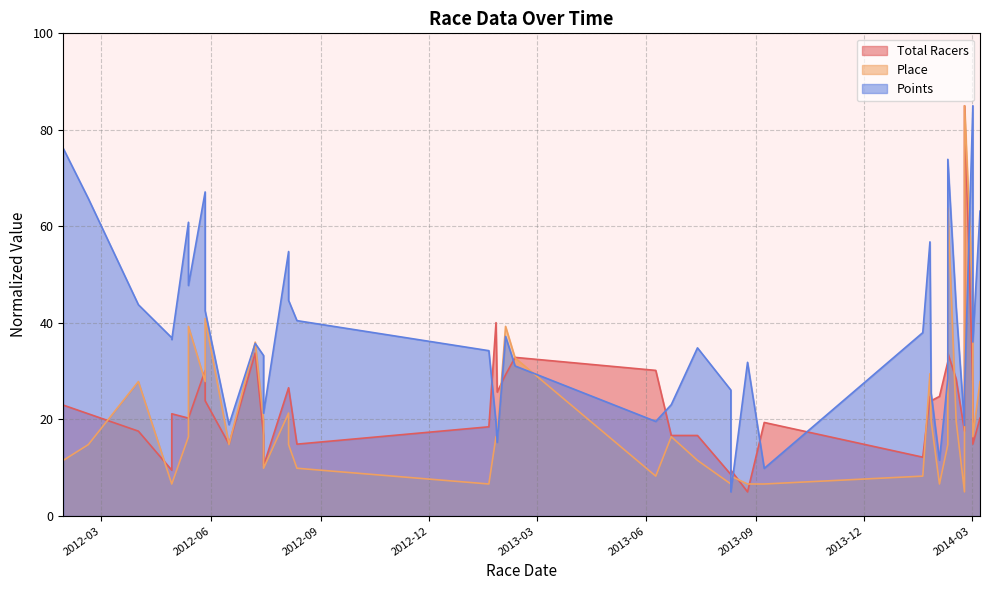

Where is the first local maximum for Place?

2012-04-01